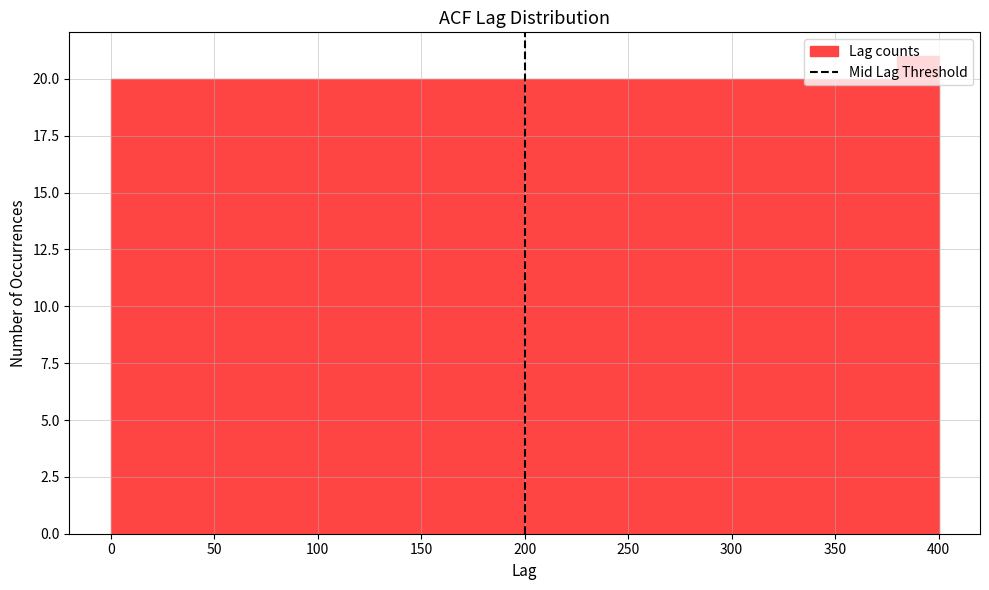

Over which range of the x-axis is the bar tallest?

380 to 400